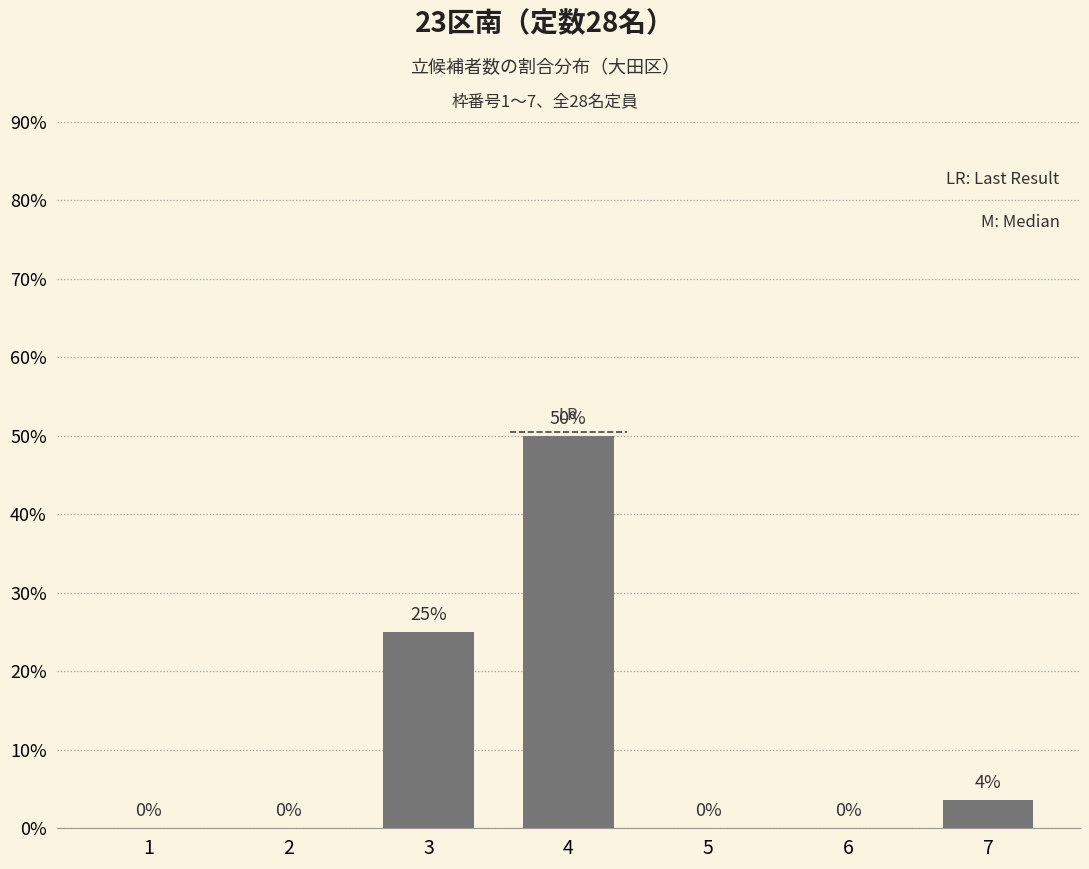

Are the bars horizontal?

No